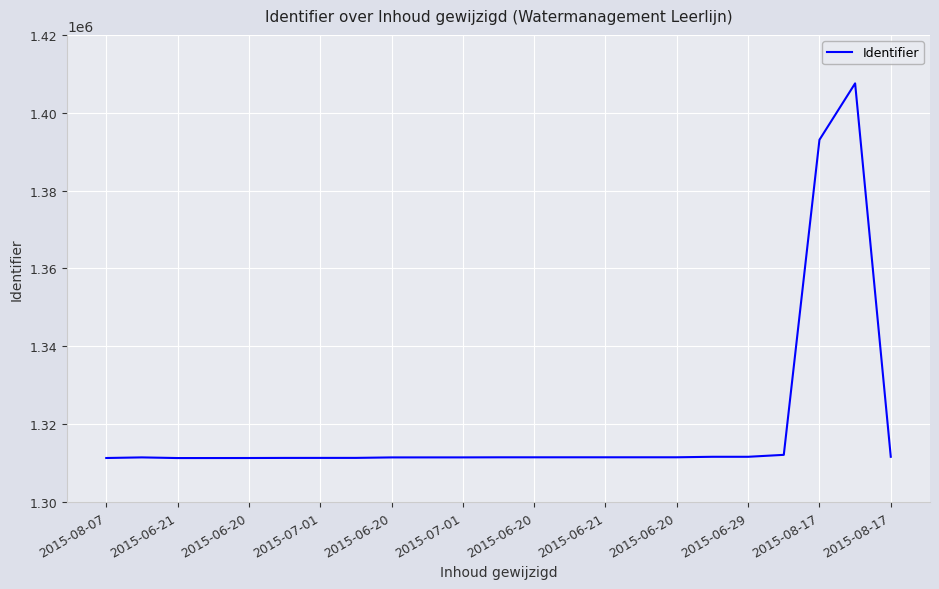

What is the difference between the maximum and minimum values?

96237